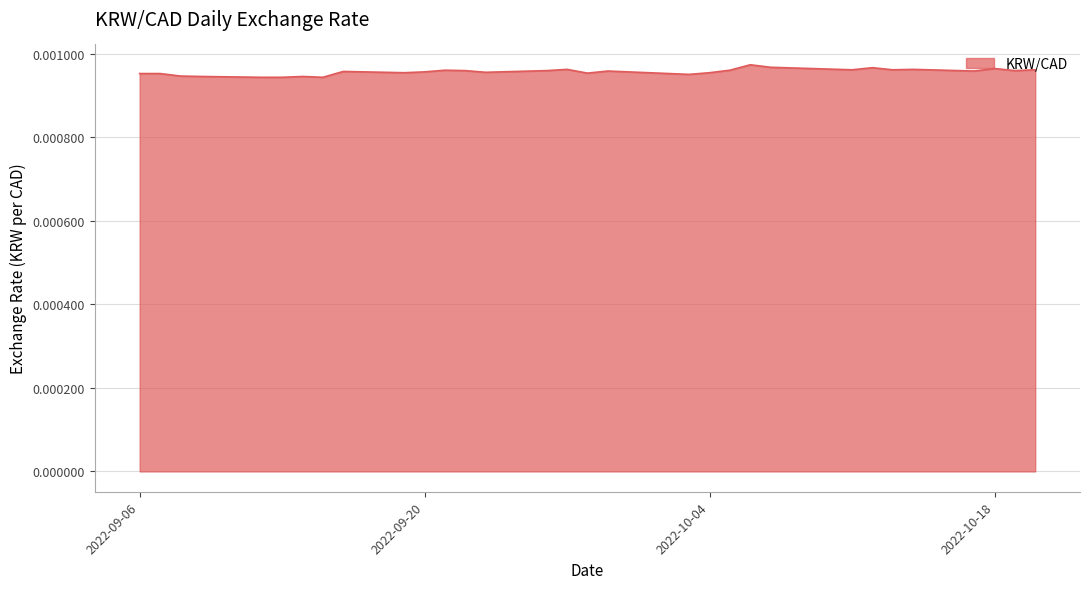

At which category does the chart reach its peak across all series?

2022-10-06